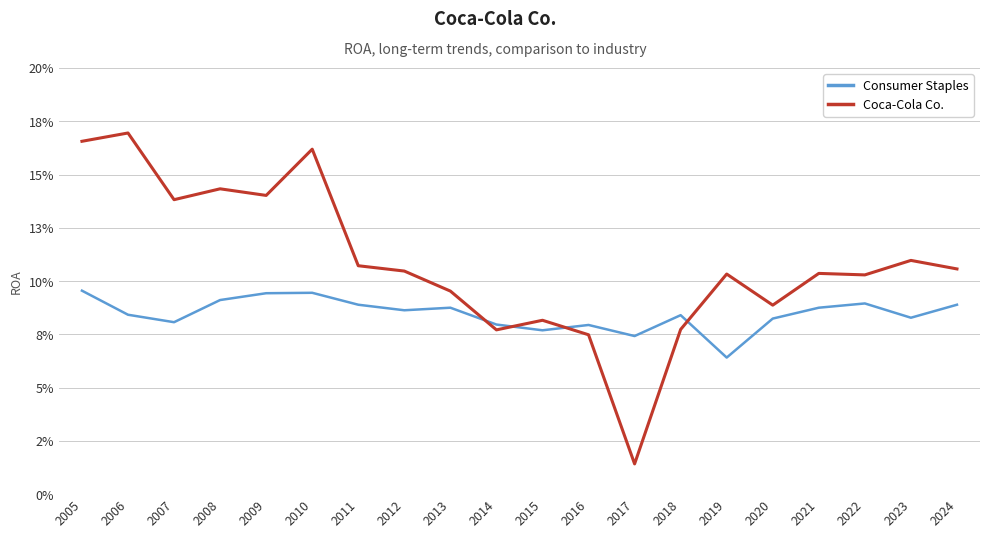

Which category has the highest value in the Consumer Staples series?

2005